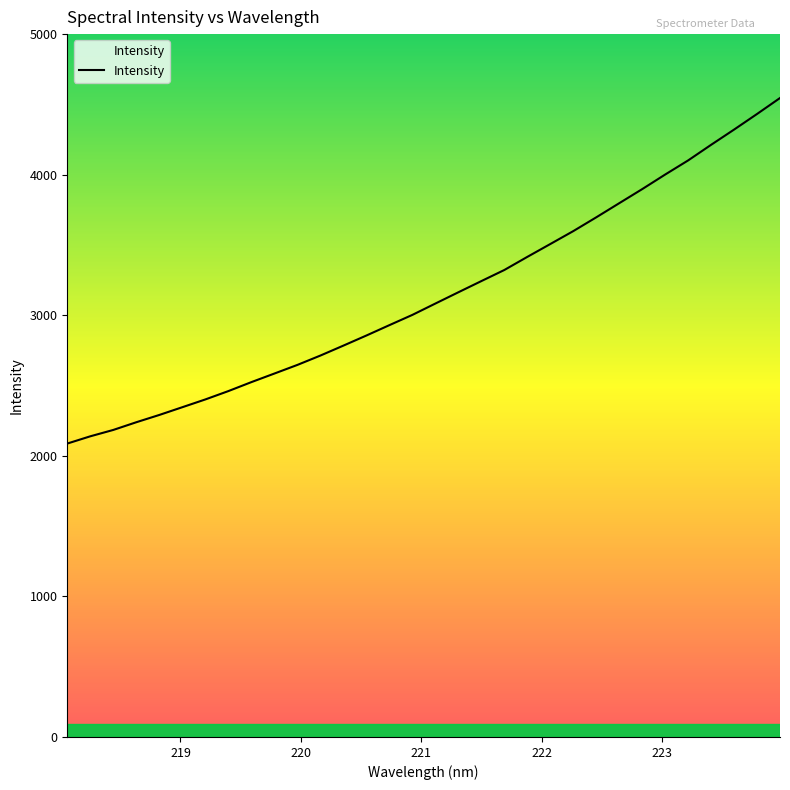

What is the greatest value displayed?

4546.4